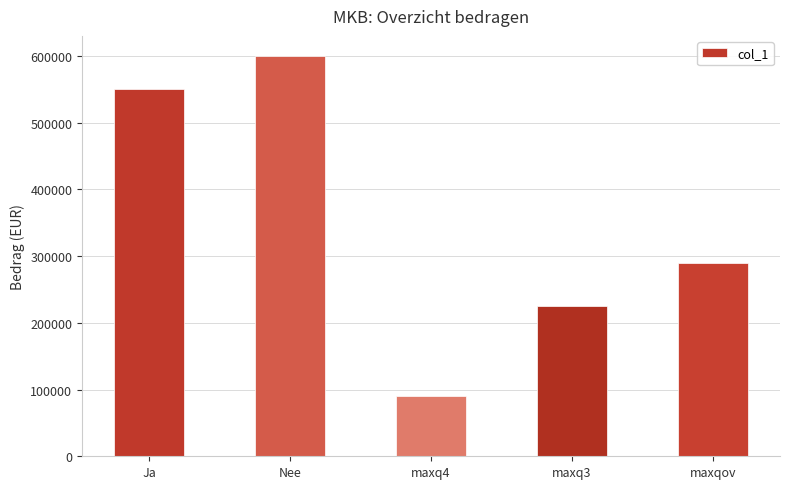

What is the average value?

351000